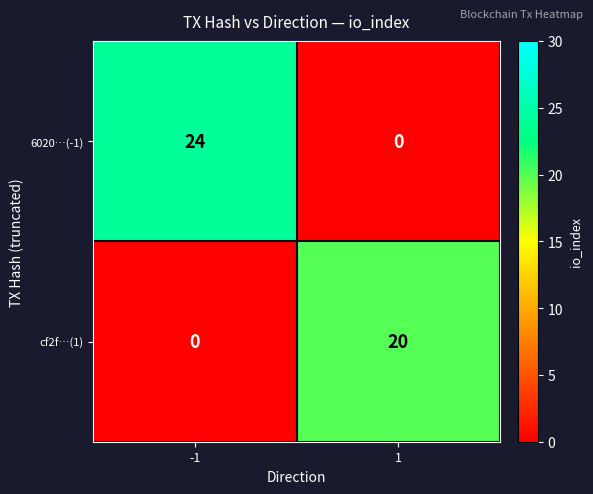

What is the difference between the 6020…(-1) values at -1 and 1?

24